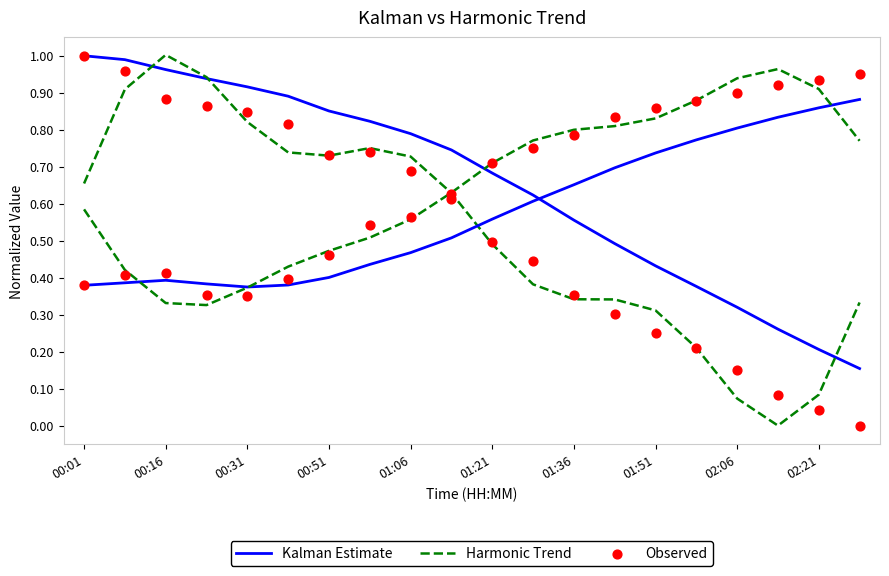

Which series reaches the maximum Y coordinate?

Harmonic Trend